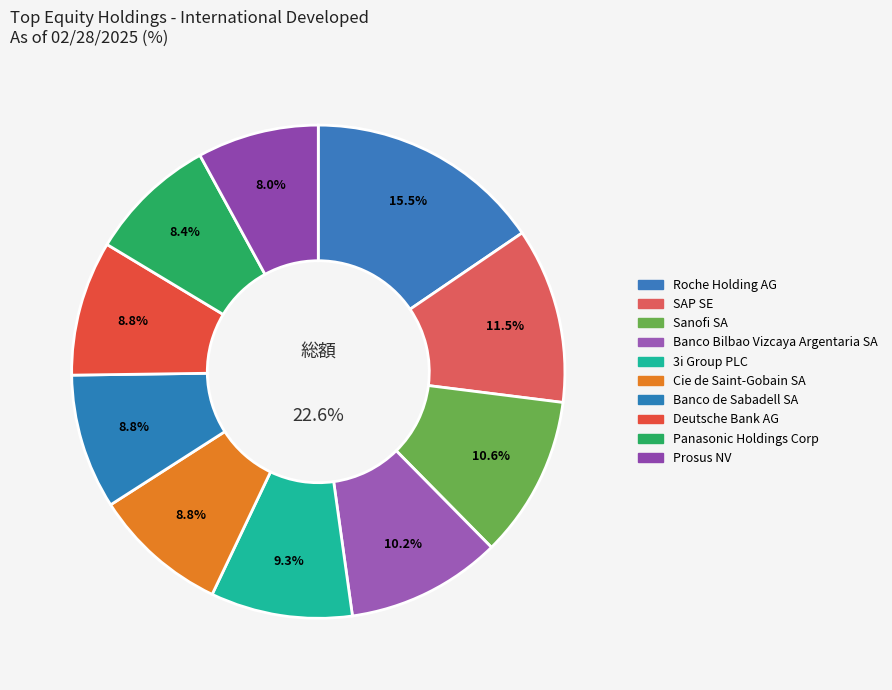

How many segments does this pie chart have?

10